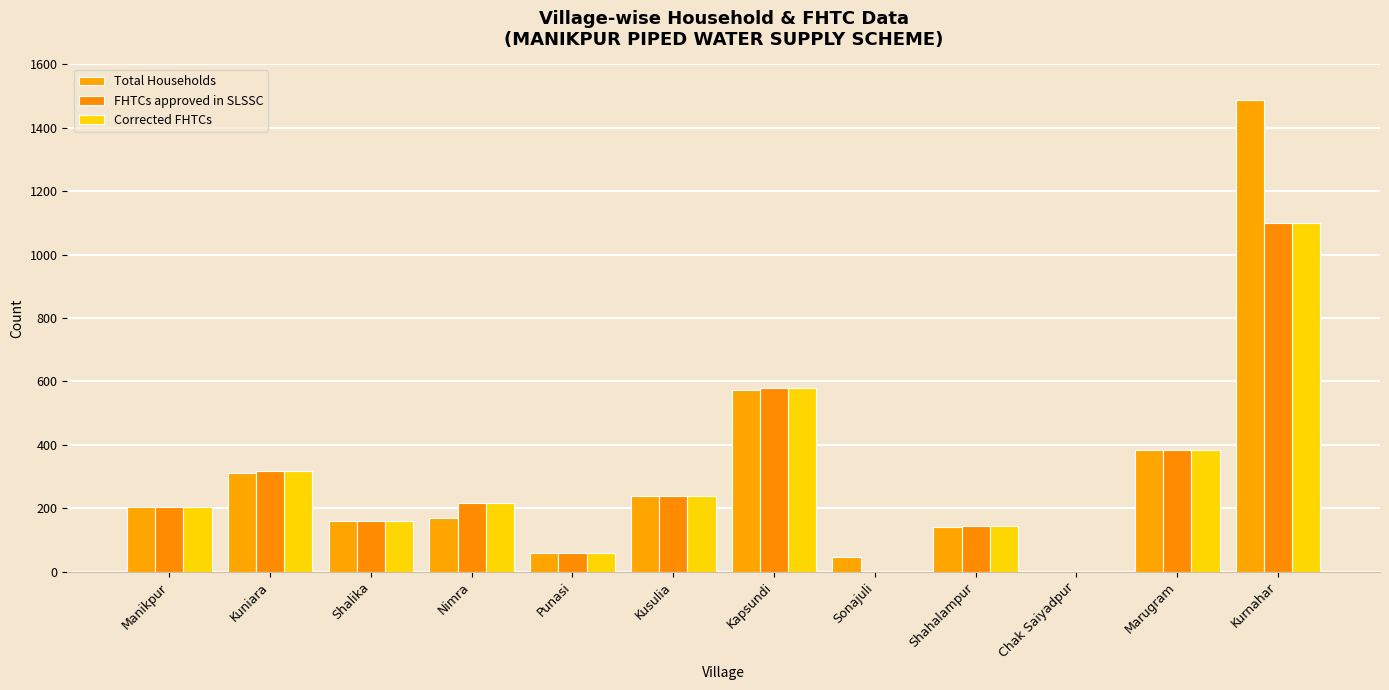

Read the Total Households value at Kuniara.

311